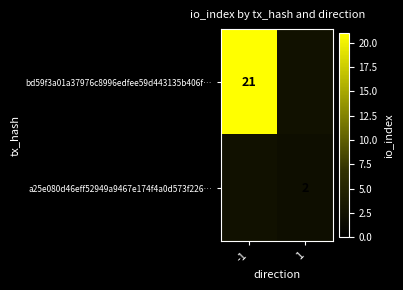

The value of a25e080d46eff52949a9467e174f4a0d573f226… at 1 is 3. True or false?

False